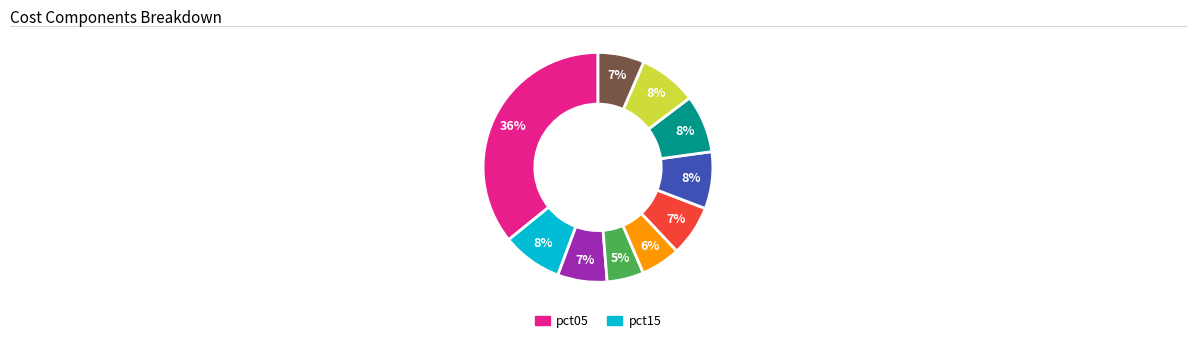

Does any single category account for the majority?

No